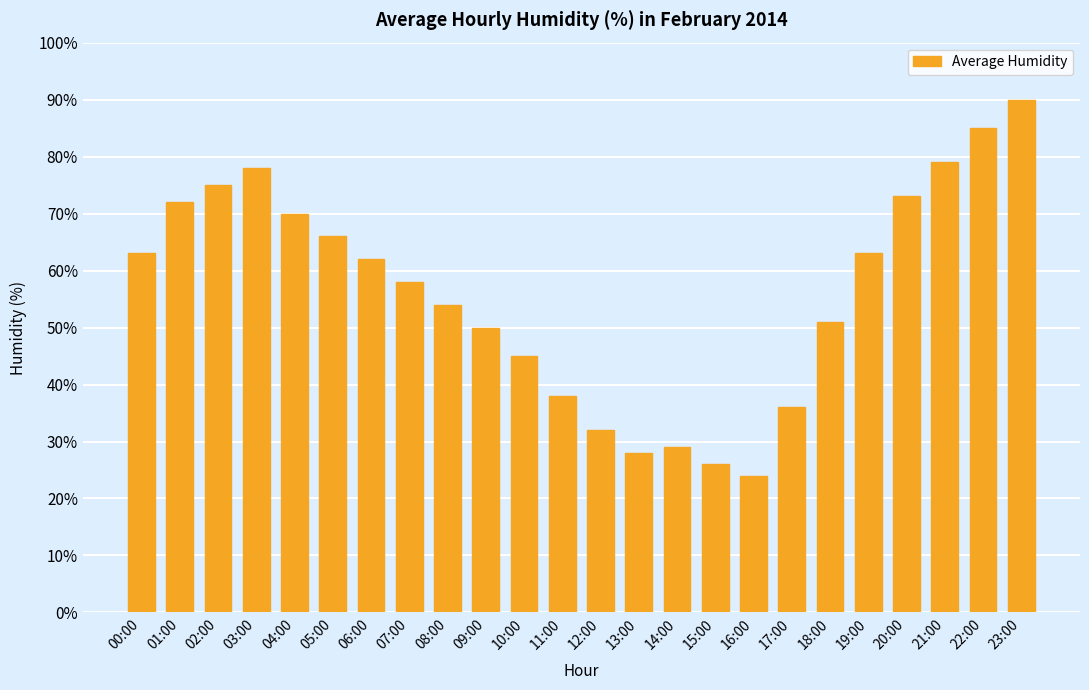

Which has a higher value, 08:00 or 16:00?

08:00